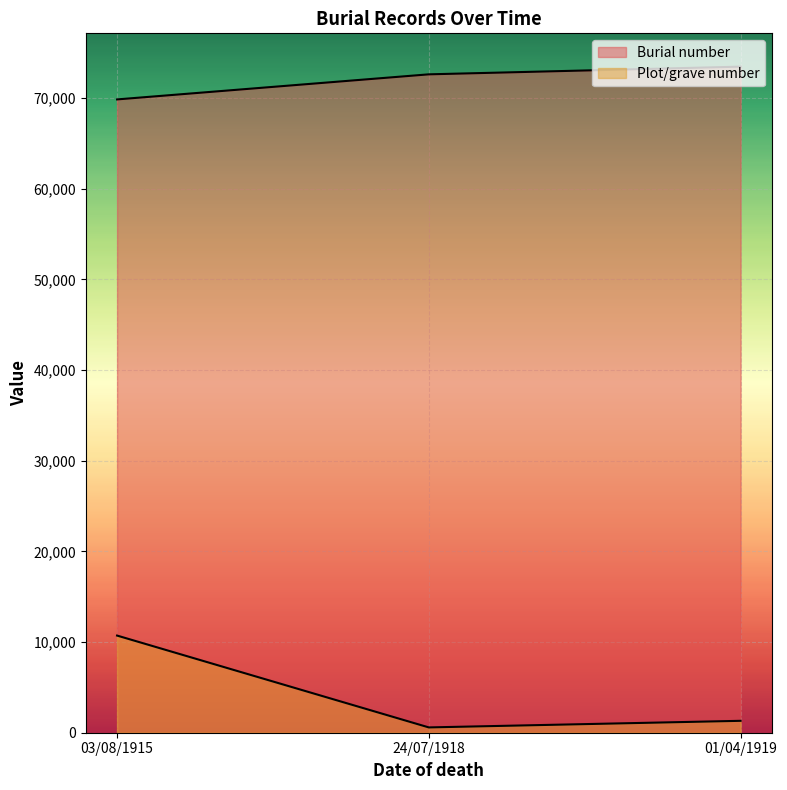

What is the value of the Burial number point at the 1st from the left?

69860